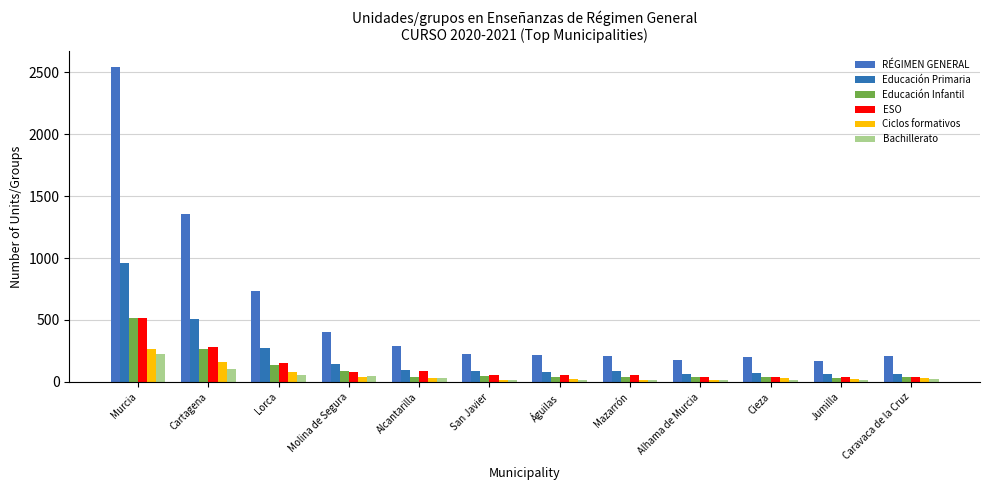

What value does the Bachillerato series have at Molina de Segura, to the nearest 50?

50